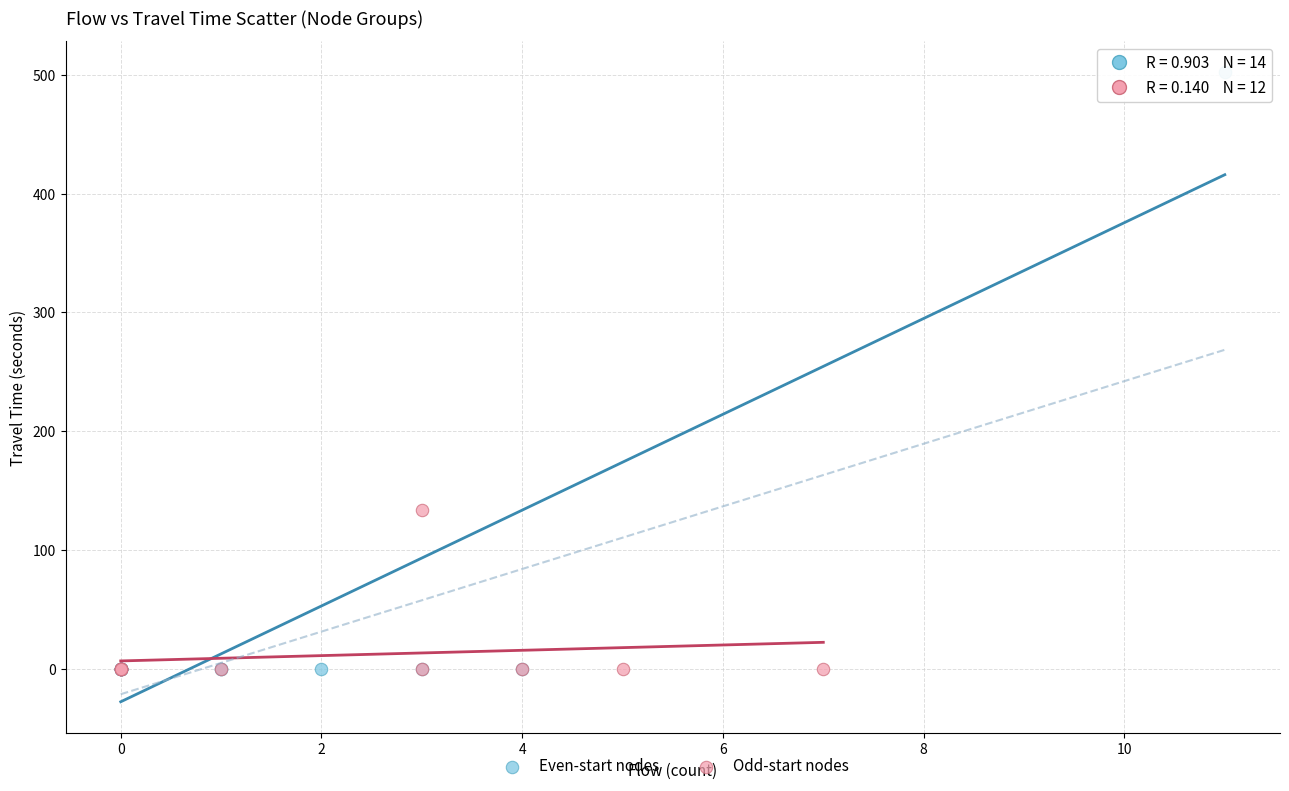

Which series contains the highest Y value?

Even-start nodes